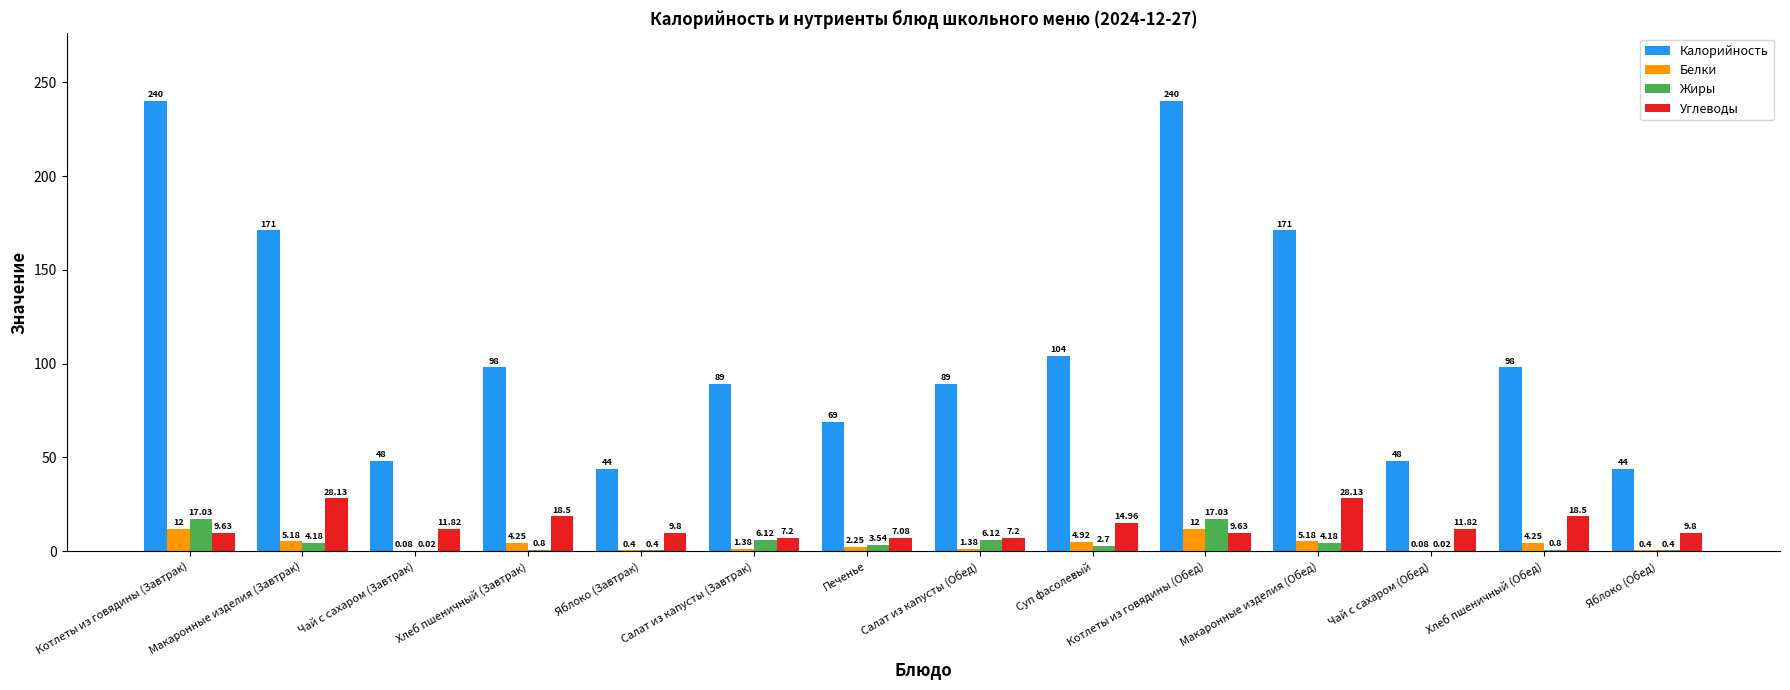

How many groups of bars are there?

14